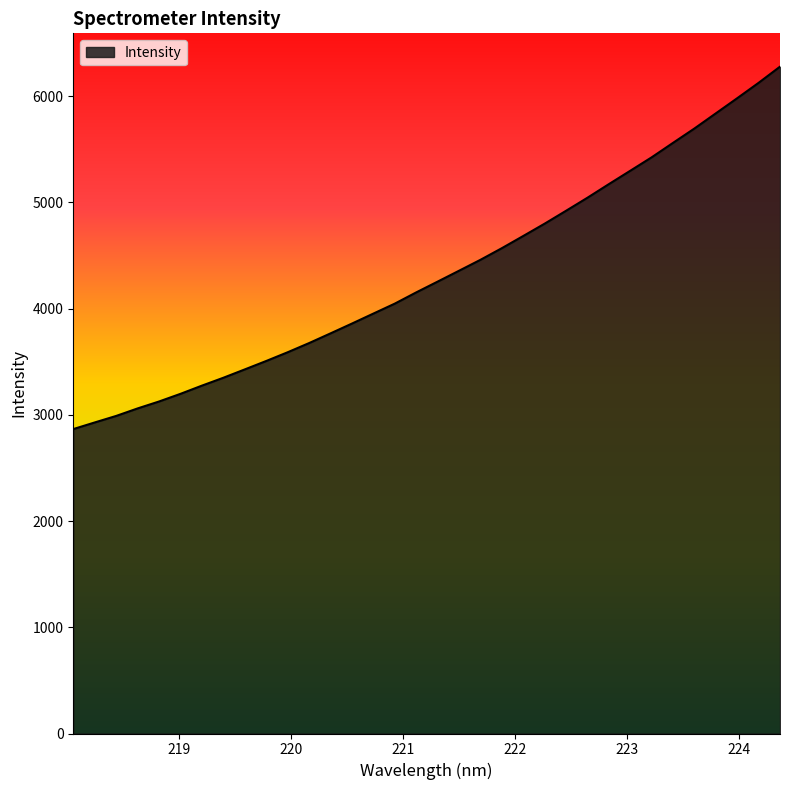

What is the minimum value shown in the chart?

2866.3